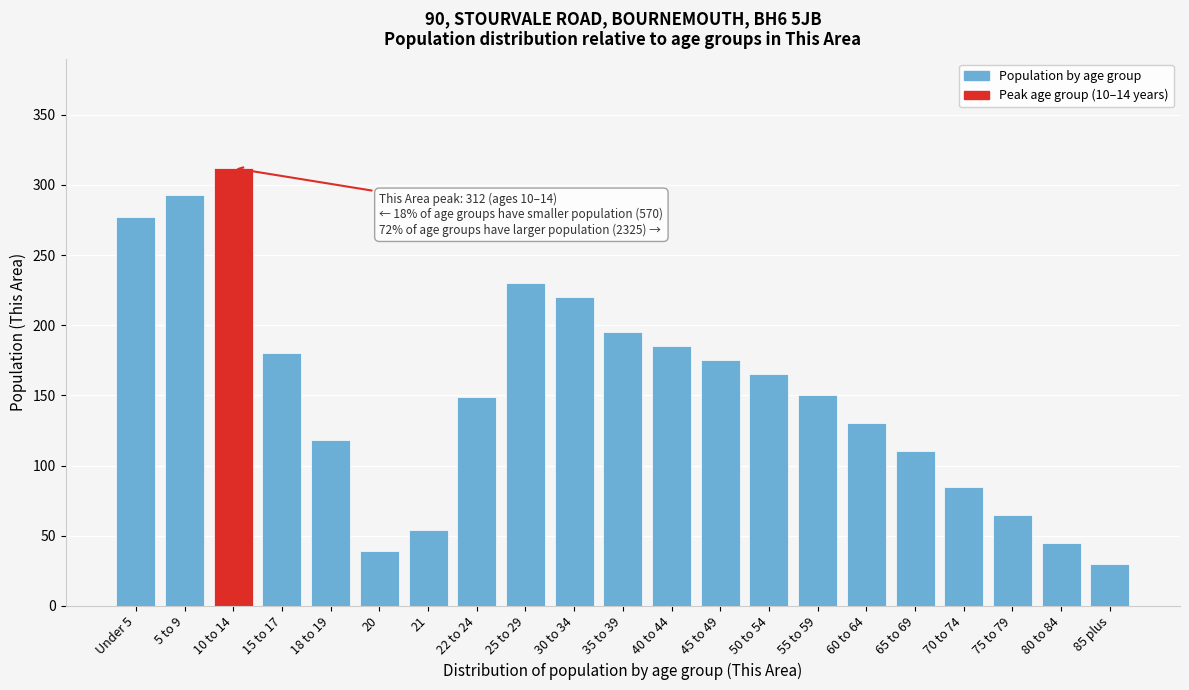

What is the smallest value displayed?

30